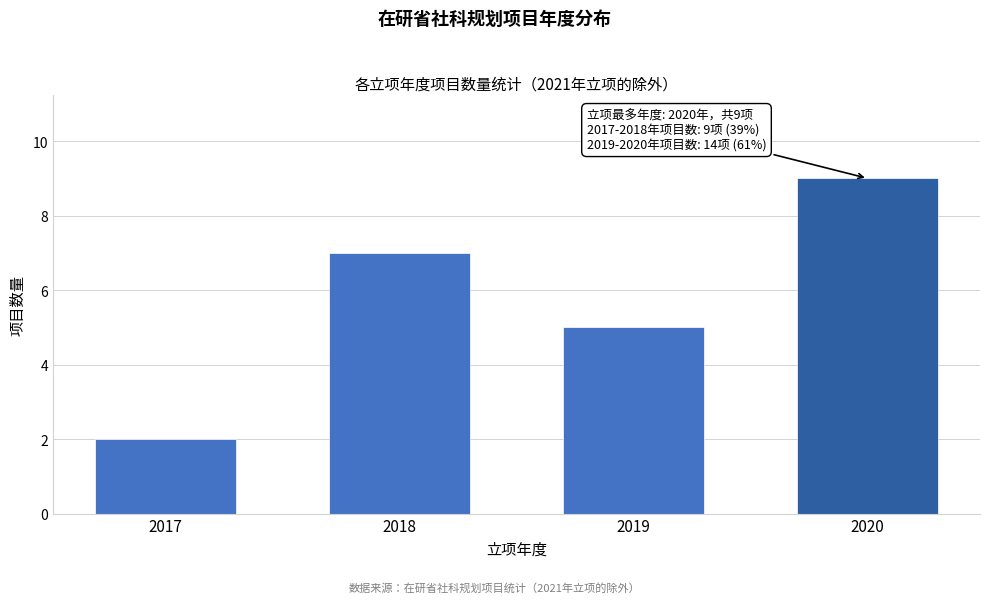

Reading left to right, extract all data points from this chart.

2017=2	2018=7	2019=5	2020=9